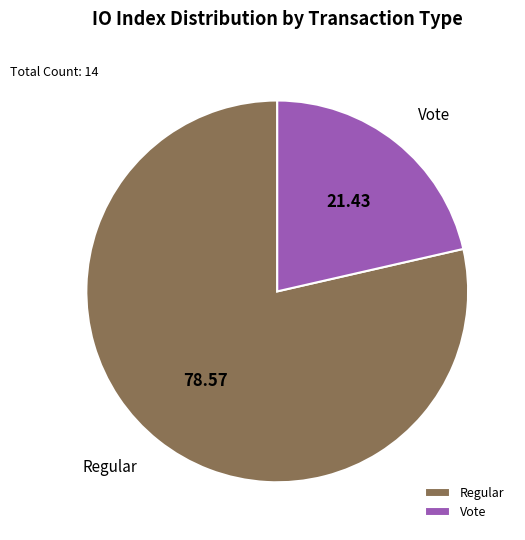

Rank the categories by value from lowest to highest.

Vote, Regular